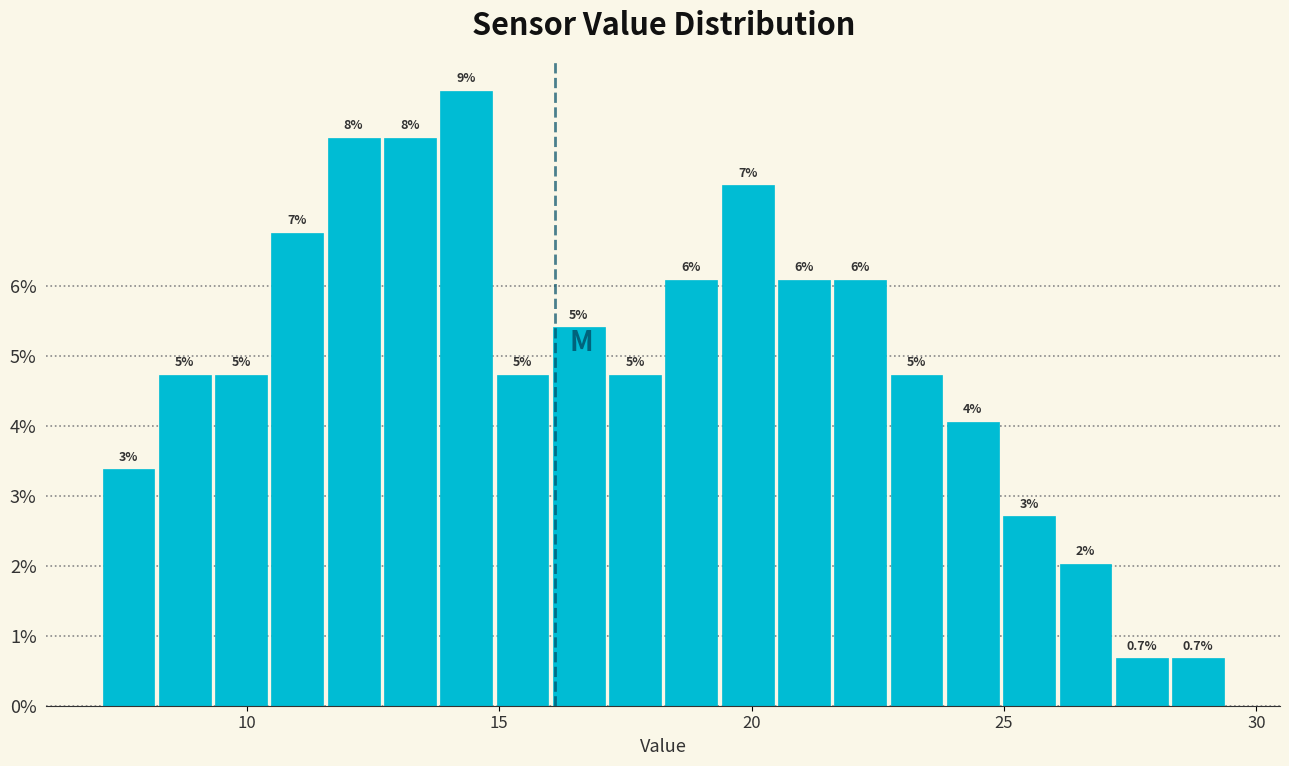

Around what value on the x-axis is the tallest bar? Give the approximate position of its centre, as read against the axis.

14.5